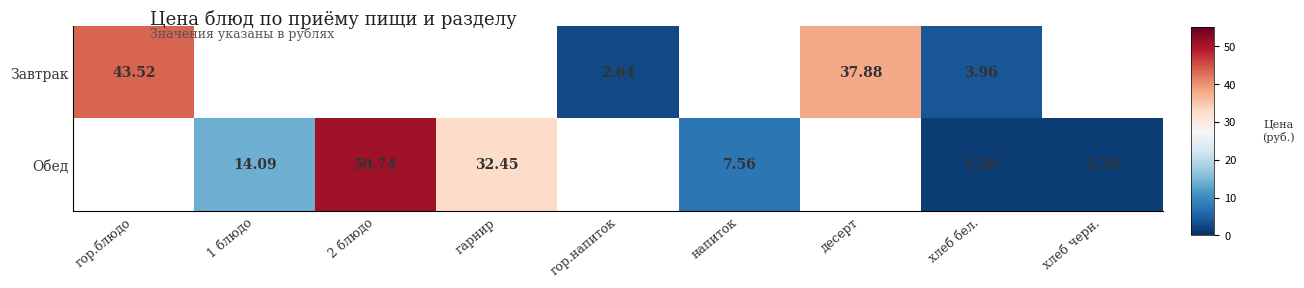

Is the value of Обед at 2 блюдо greater than the value of Завтрак at гор.блюдо?

Yes